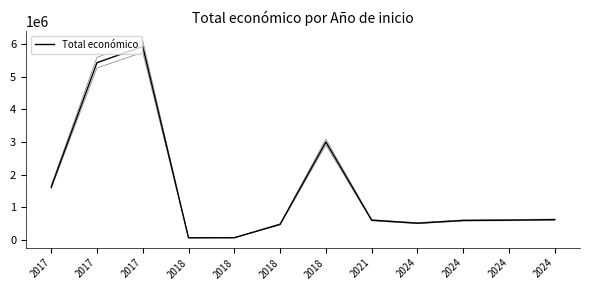

Reading left to right, what are all the values shown in this chart?

2017=1609378	2017=5433552	2017=5930502	2018=57500	2018=60172	2018=471472	2018=2999012	2021=598659	2024=506703	2024=590712	2024=600000	2024=615375